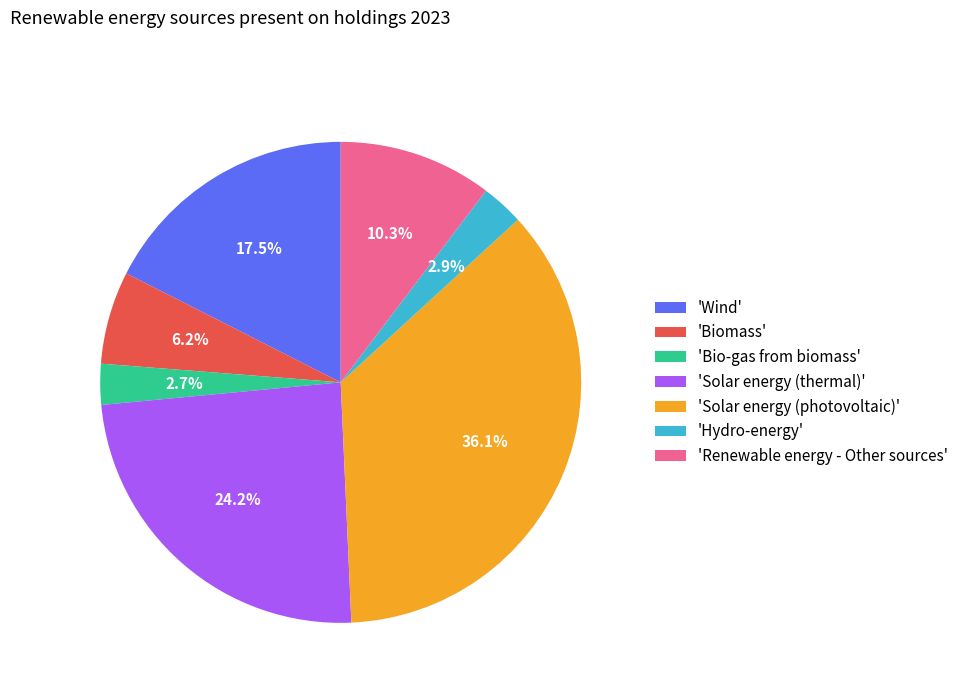

Is there any slice that represents more than half of the pie?

No